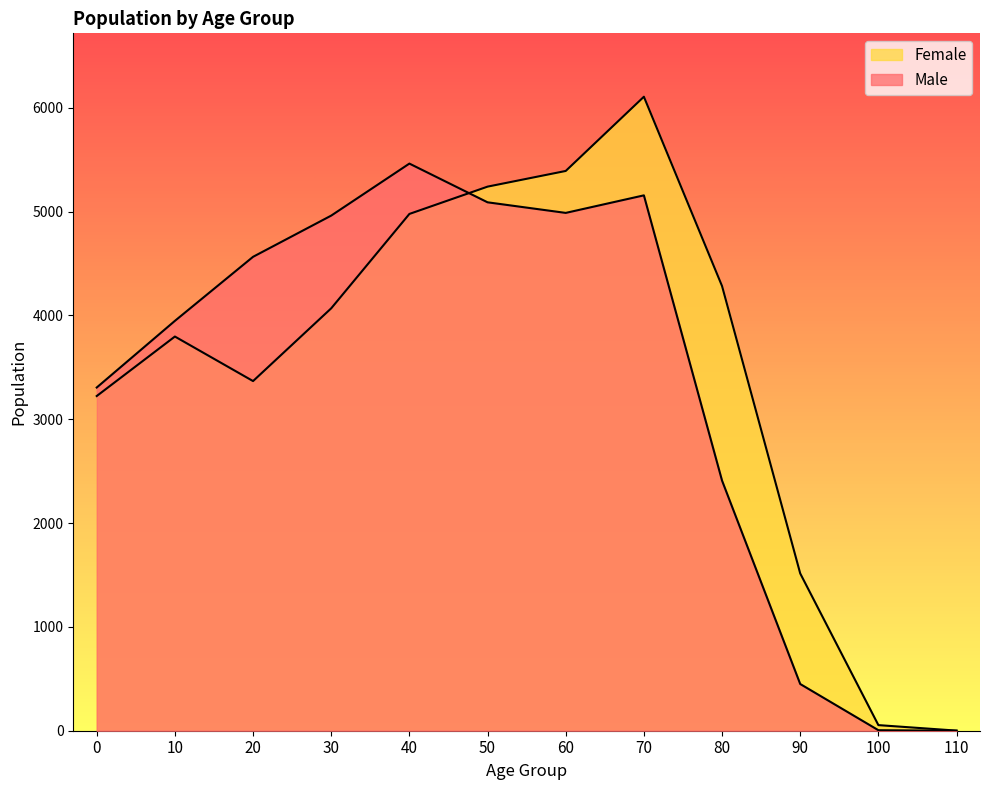

Reading left to right, list all the values displayed in this chart.

Male: 3306	3948	4565	4962	5463	5090	4988	5157	2409	450	5	0
Female: 3224	3797	3368	4069	4978	5241	5392	6107	4283	1515	54	1